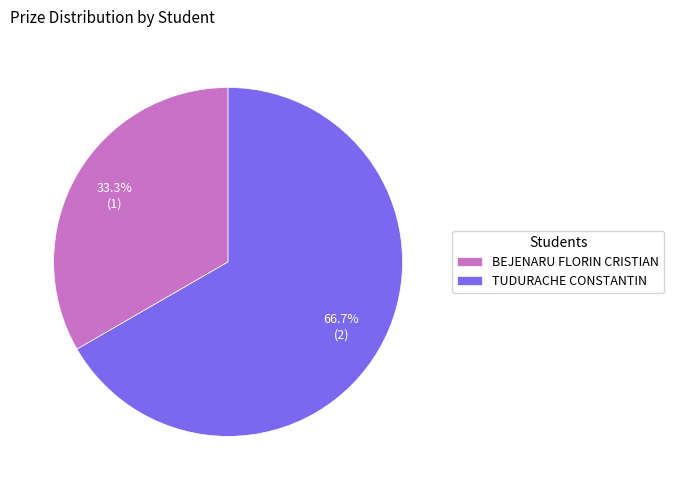

What percentage is the TUDURACHE CONSTANTIN slice, to the nearest percent?

67%